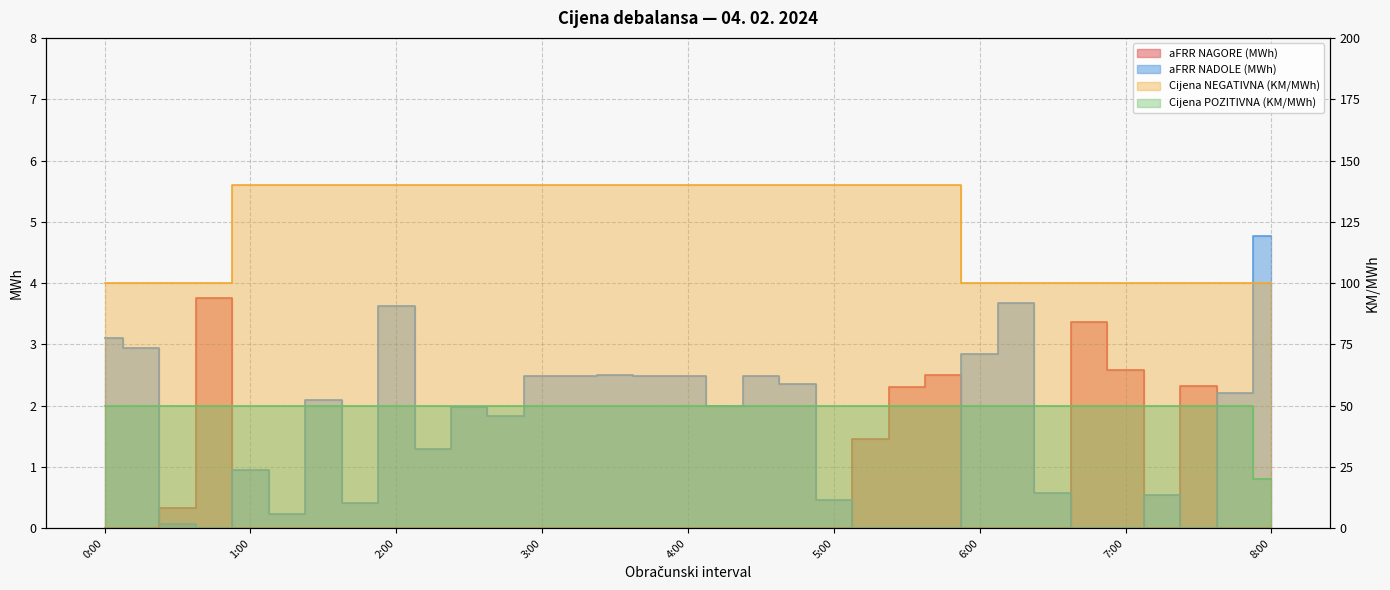

At which label does aFRR NAGORE (MWh) reach its minimum?

0:00